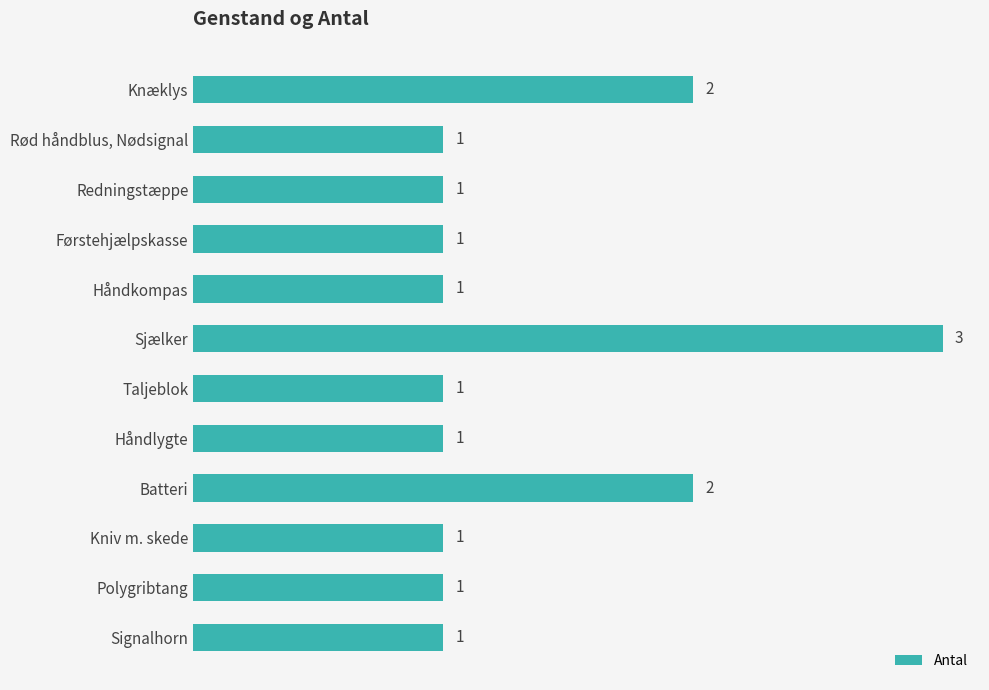

What is the change in value from Rød håndblus, Nødsignal to Sjælker?

+2